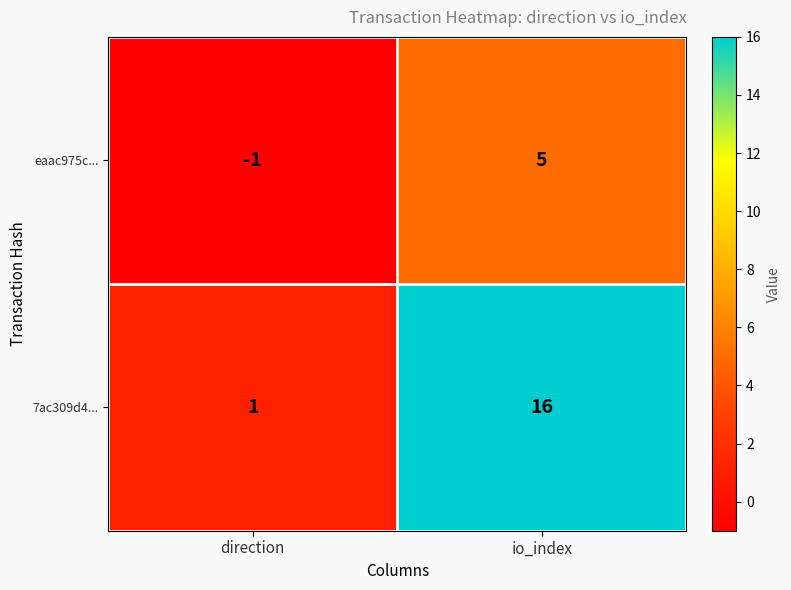

How many values in the eaac975c... series are below 5?

1